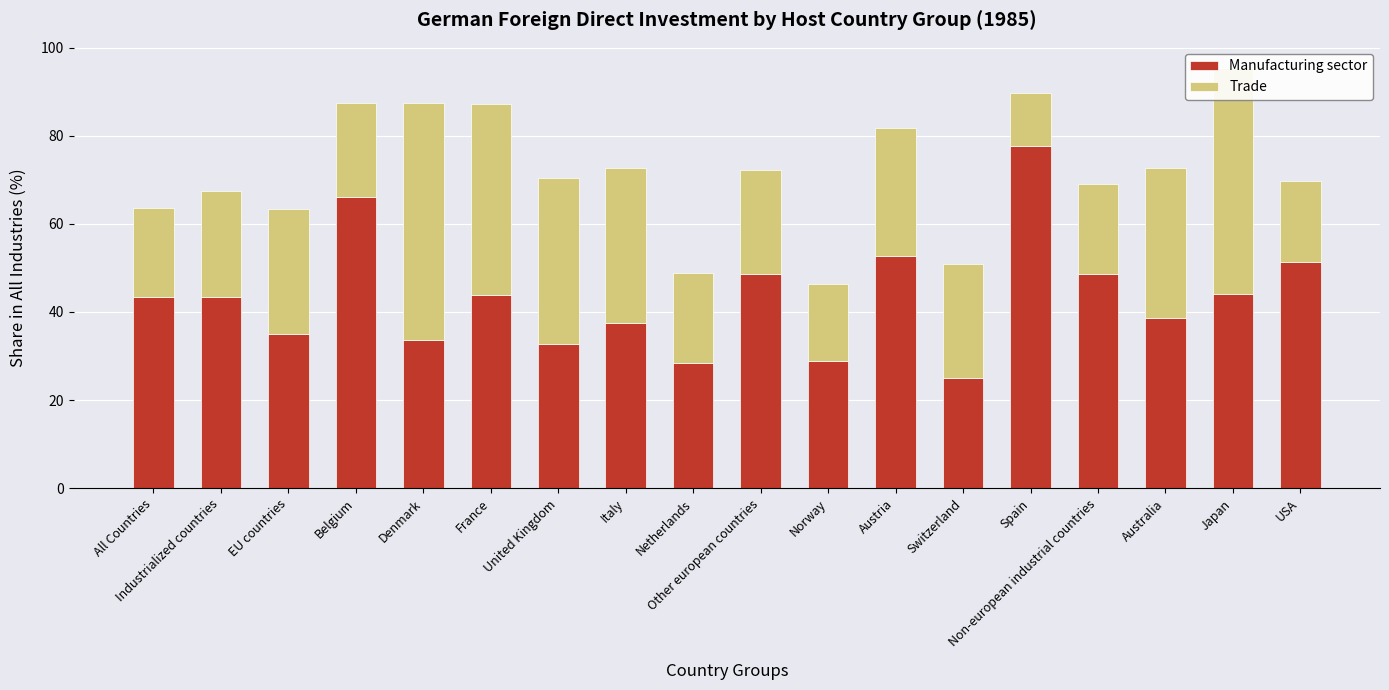

The value of Manufacturing sector at Norway is 9.2. True or false?

False